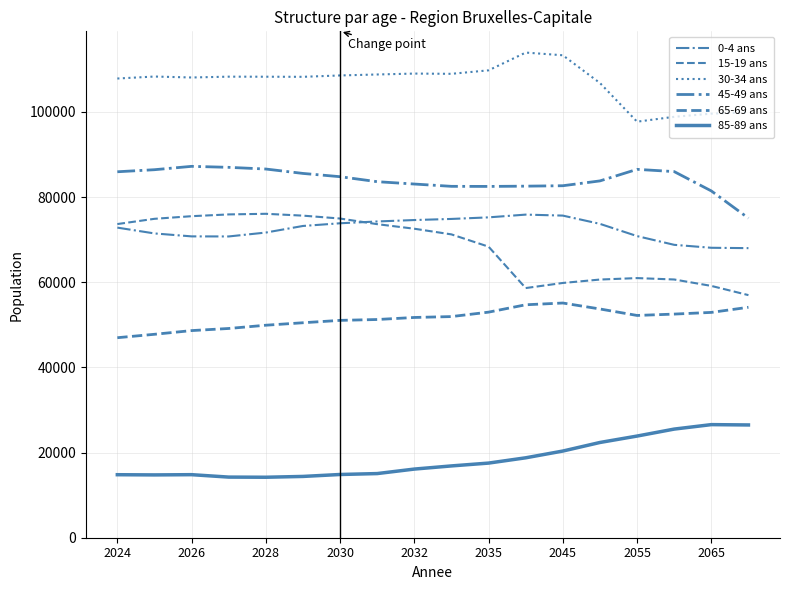

At which label is 0-4 ans closest to 71949?

2028